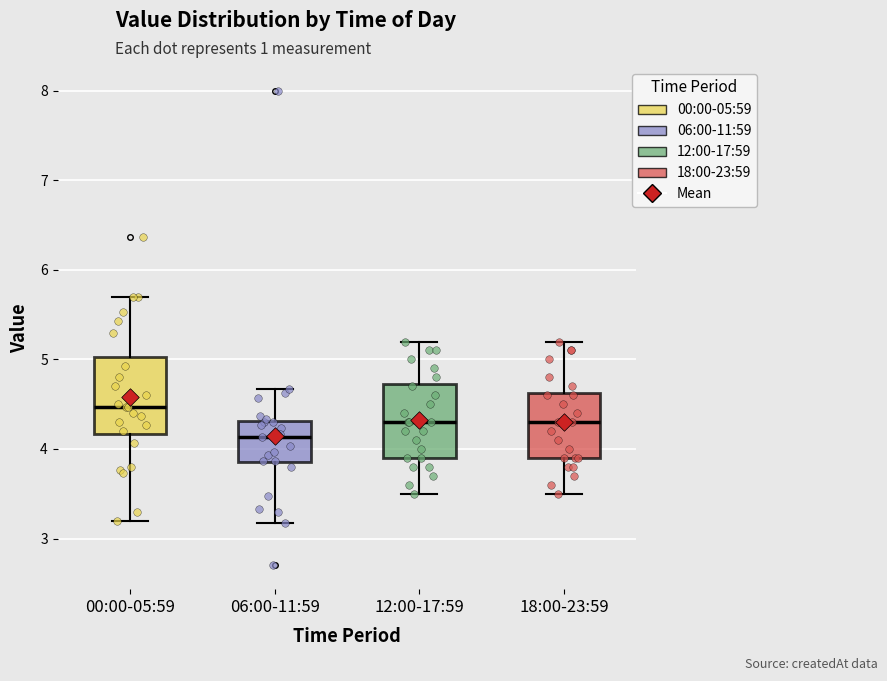

Which box's median line is the highest?

00:00-05:59